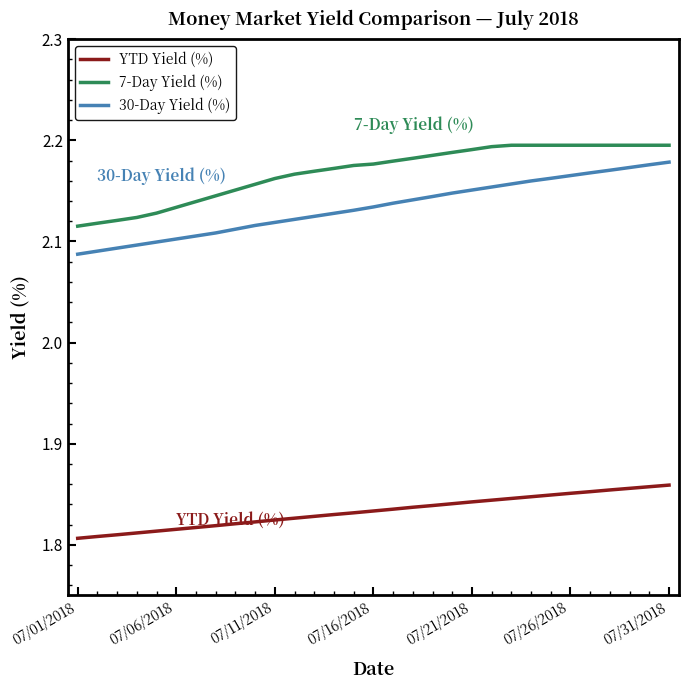

Which series has the largest total across all categories?

7-Day Yield (%)